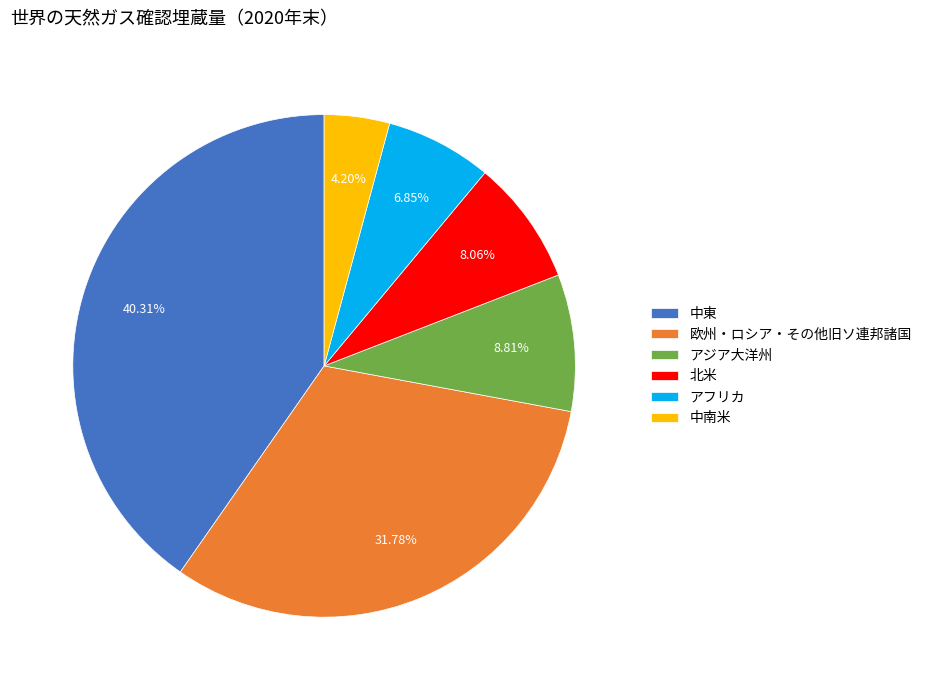

To the nearest percent, what is the average slice percentage?

17%